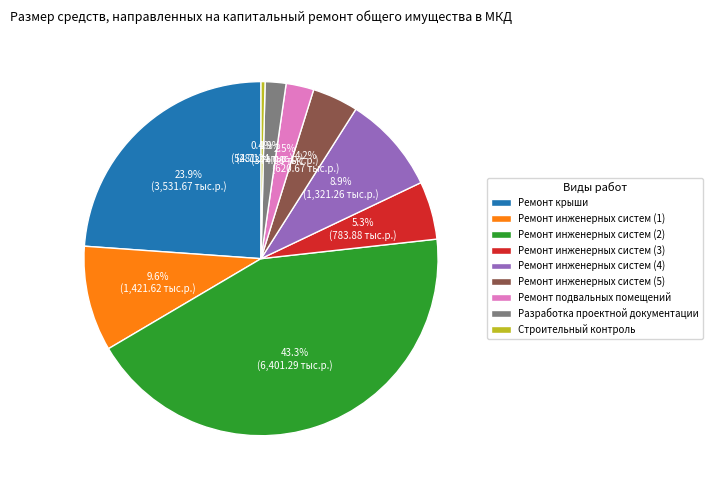

Between Разработка проектной документации and Строительный контроль, which is larger?

Разработка проектной документации